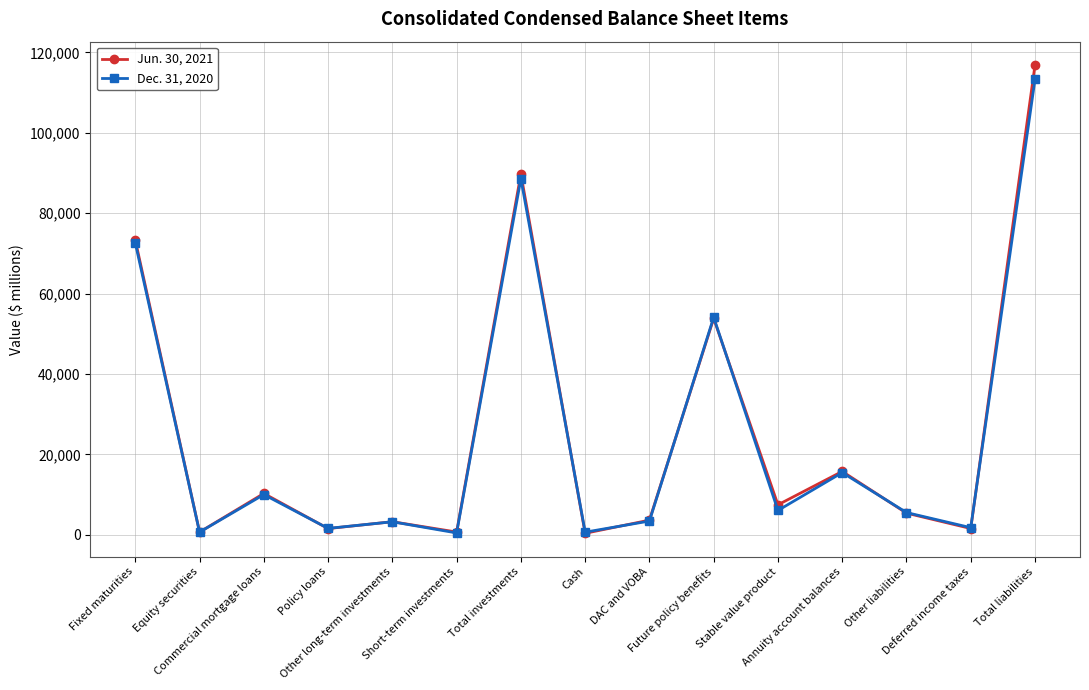

At which category is the sum across all series the highest?

Total liabilities